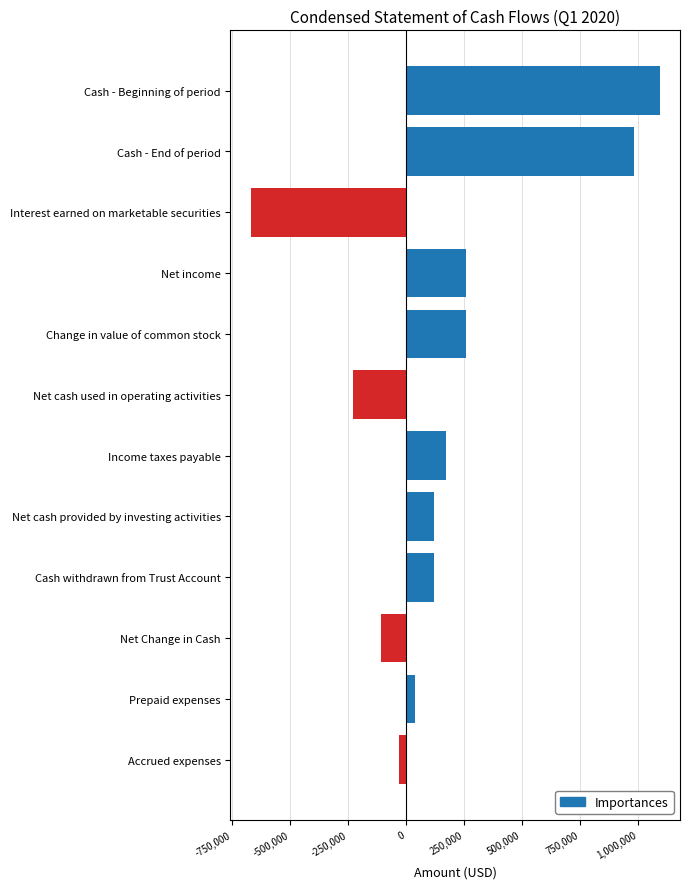

Read the value at Net income.

259471